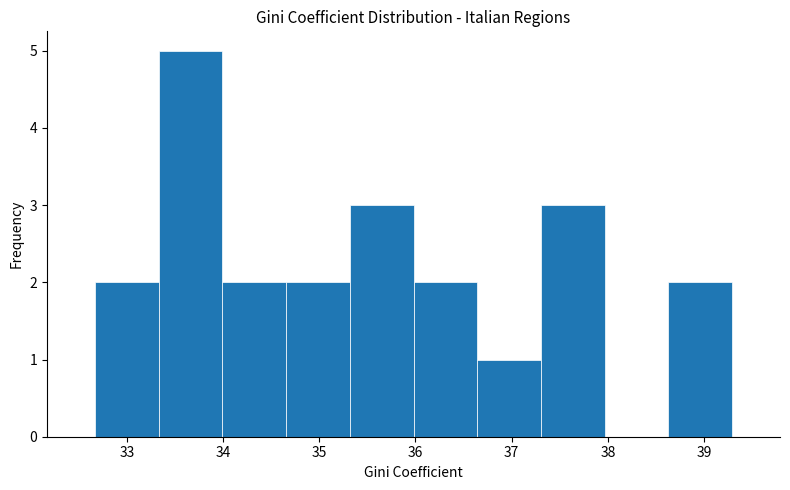

Reading left to right, list every bar in this chart as the range it spans on the x-axis followed by its height. Neither the bar edges nor the heights are printed on the chart, so give them approximately, as read against the axes.

32.7 to 33.3: 2
33.3 to 34.0: 5
34.0 to 34.7: 2
34.7 to 35.3: 2
35.3 to 36.0: 3
36.0 to 36.6: 2
36.6 to 37.3: 1
37.3 to 38.0: 3
38.0 to 38.6: 0
38.6 to 39.3: 2